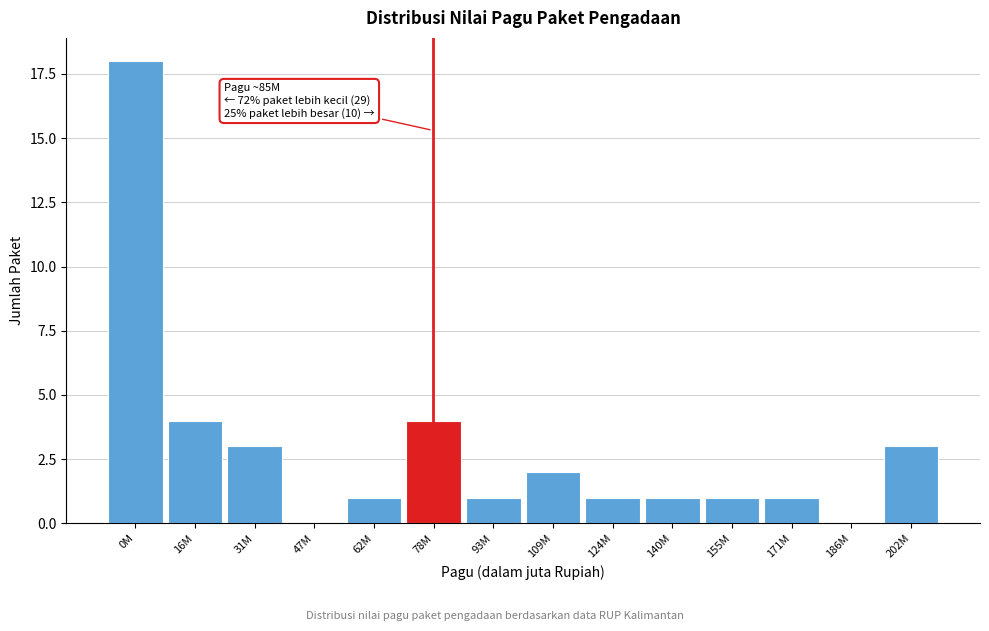

Reading left to right, transcribe all the data shown in this chart.

0M=18	16M=4	31M=3	47M=0	62M=1	78M=4	93M=1	109M=2	124M=1	140M=1	155M=1	171M=1	186M=0	202M=3